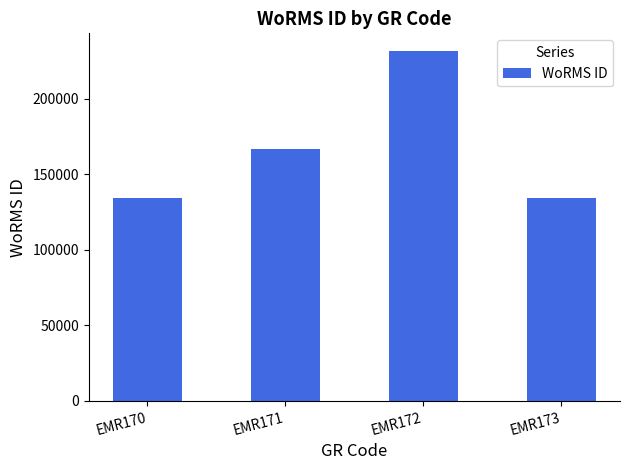

What is the maximum value shown in the chart?

231816